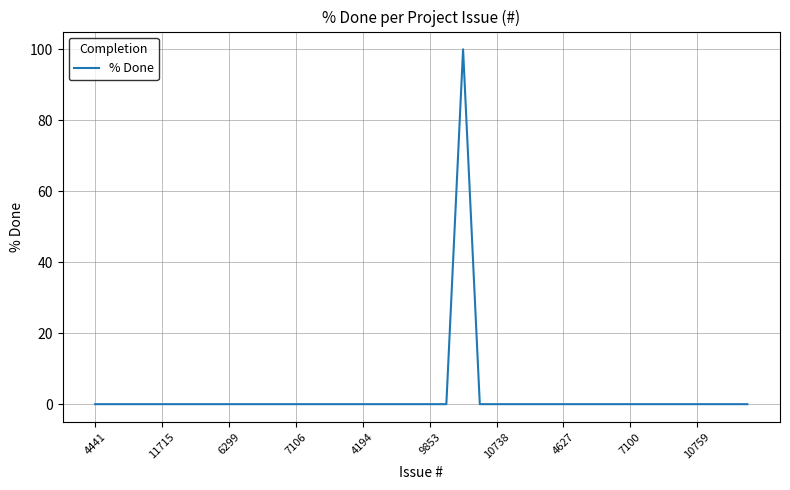

What is the difference between the maximum and minimum values?

100